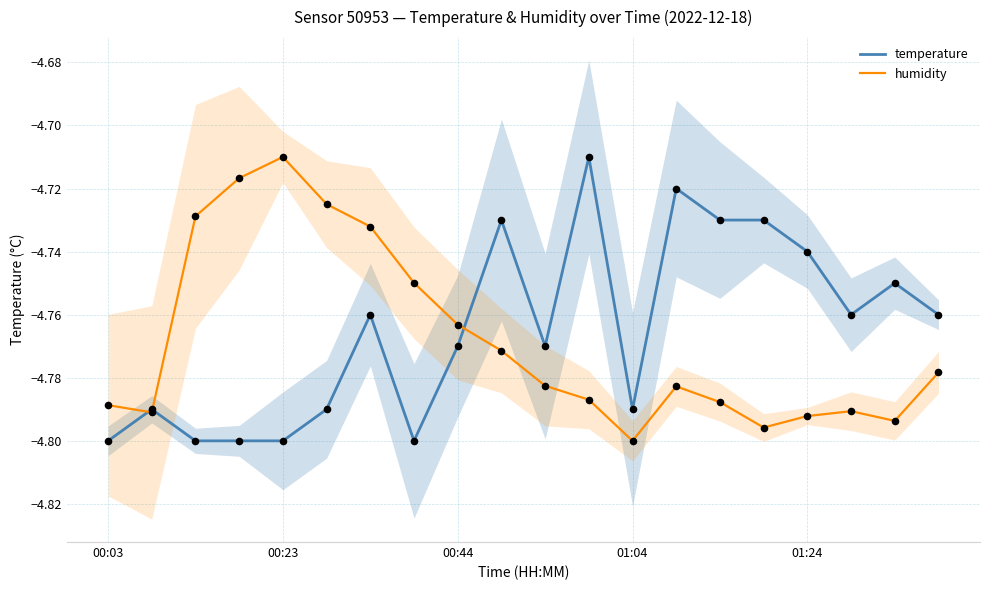

What is the total value across all series at 7?

-9.5